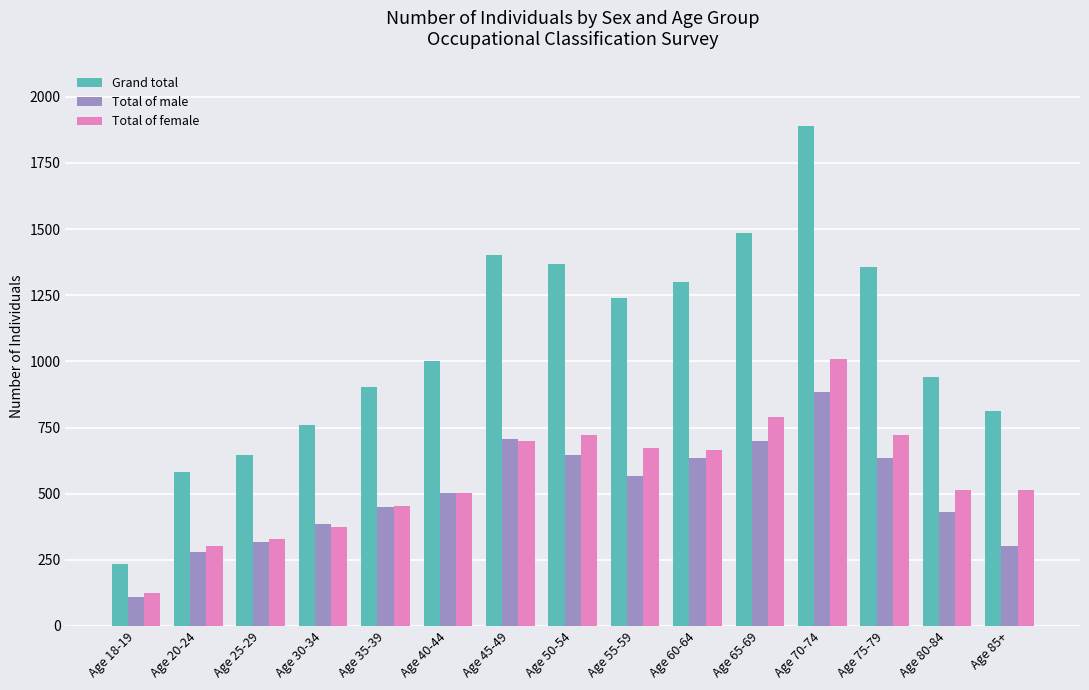

At how many categories does at least one series exceed 1437?

2